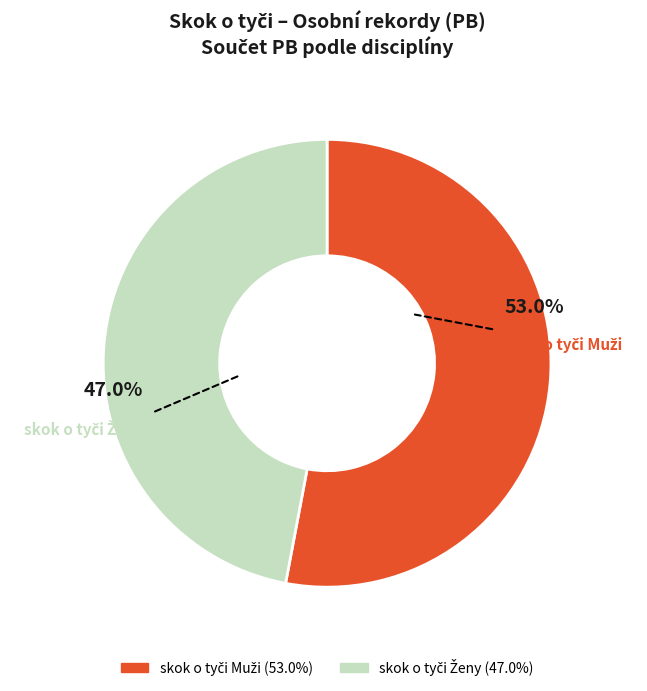

Is there any slice that represents more than half of the pie?

Yes